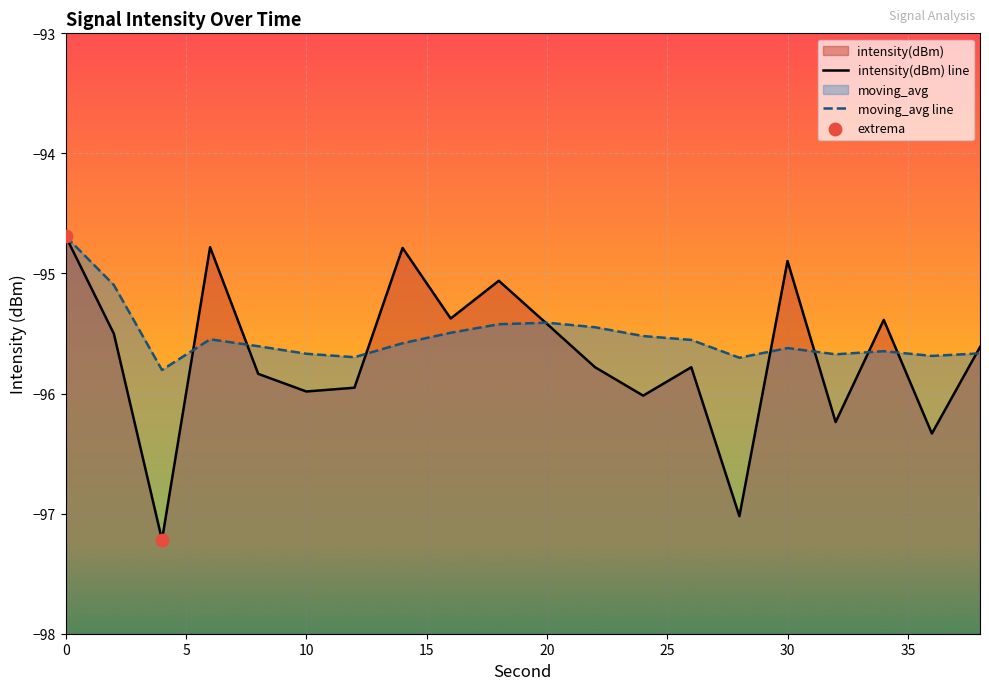

Which series has the largest Y range (max minus min)?

intensity(dBm)